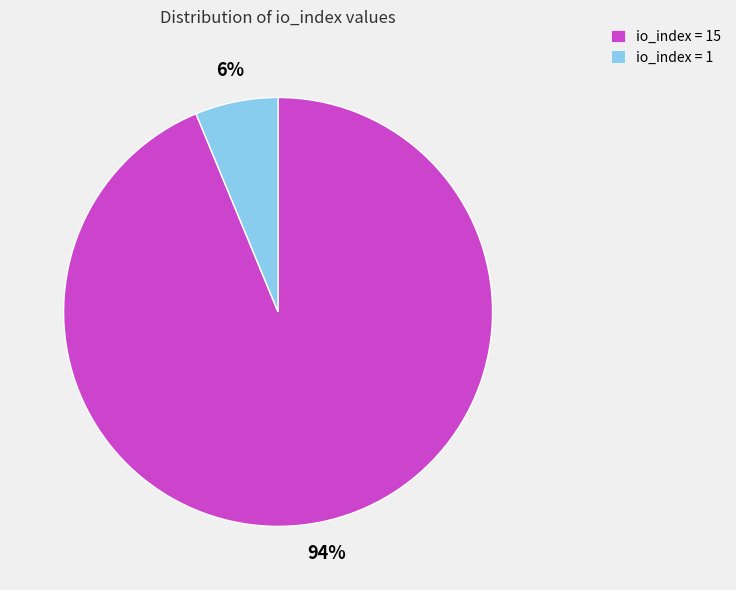

What percentage is the io_index = 1 slice, to the nearest percent?

6%